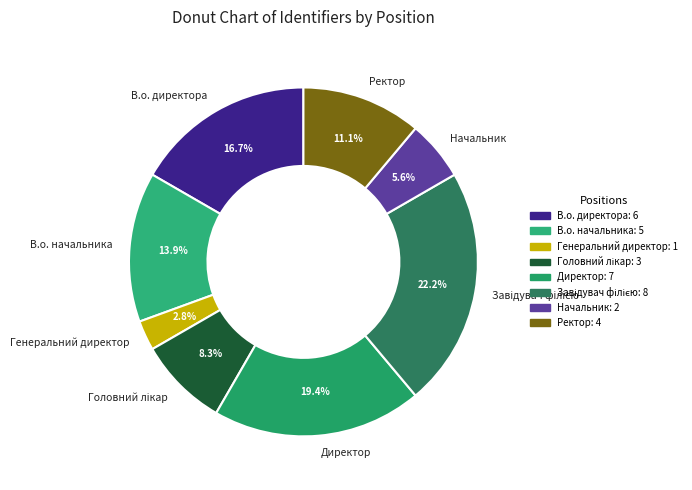

Do Директор and Начальник together represent more than half of the pie?

No